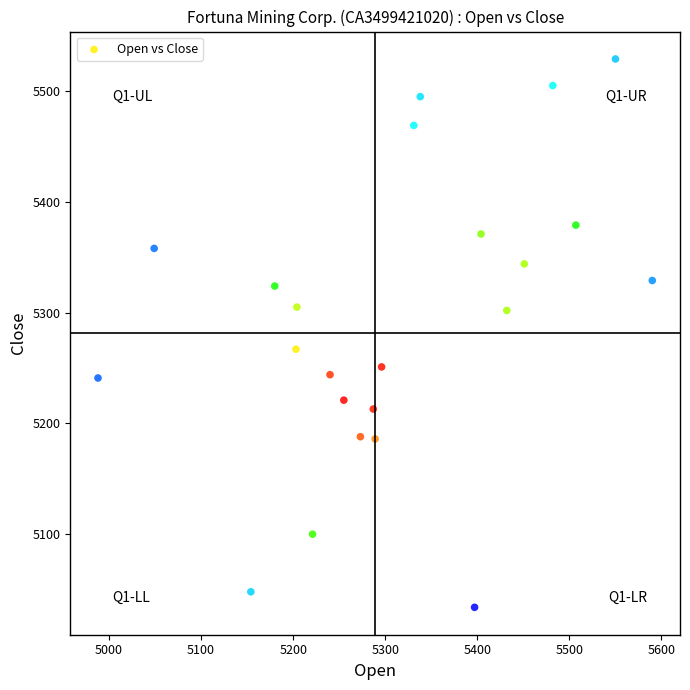

What is the range of X values (max minus min)?

602